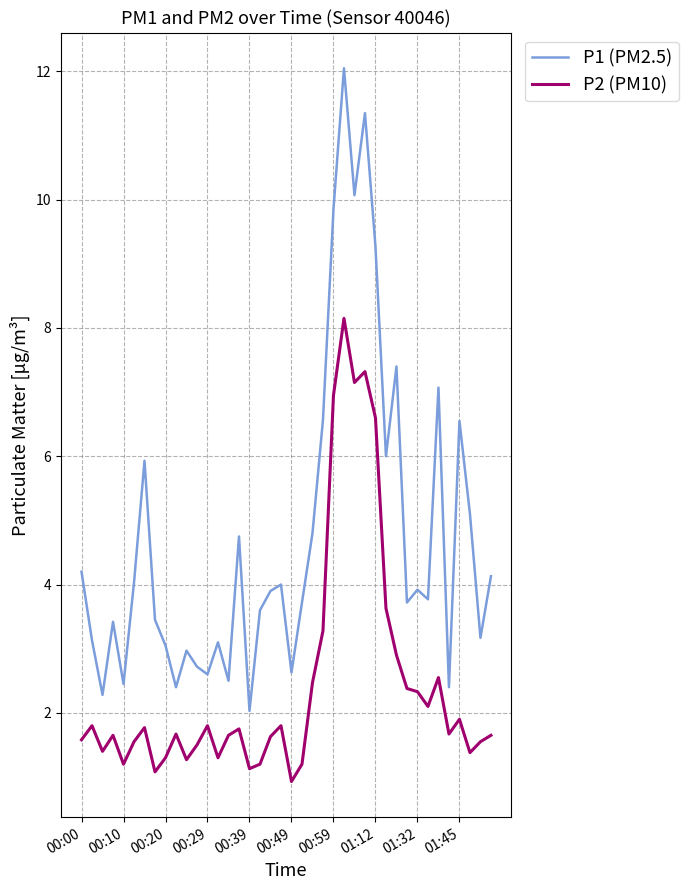

What is the minimum value shown in the chart?

0.9